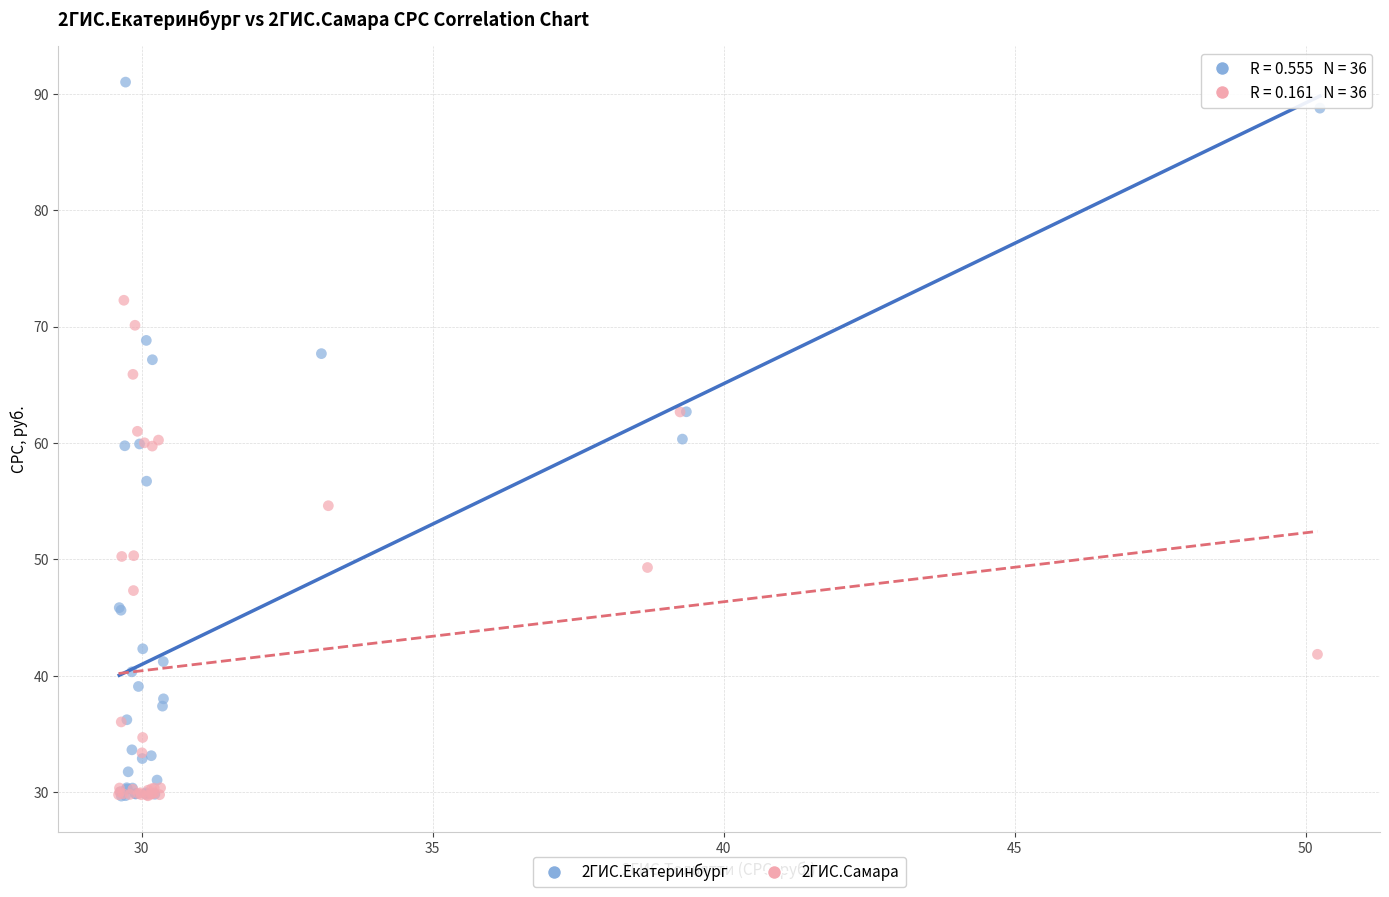

Which series has the largest Y range (max minus min)?

2ГИС.Екатеринбург